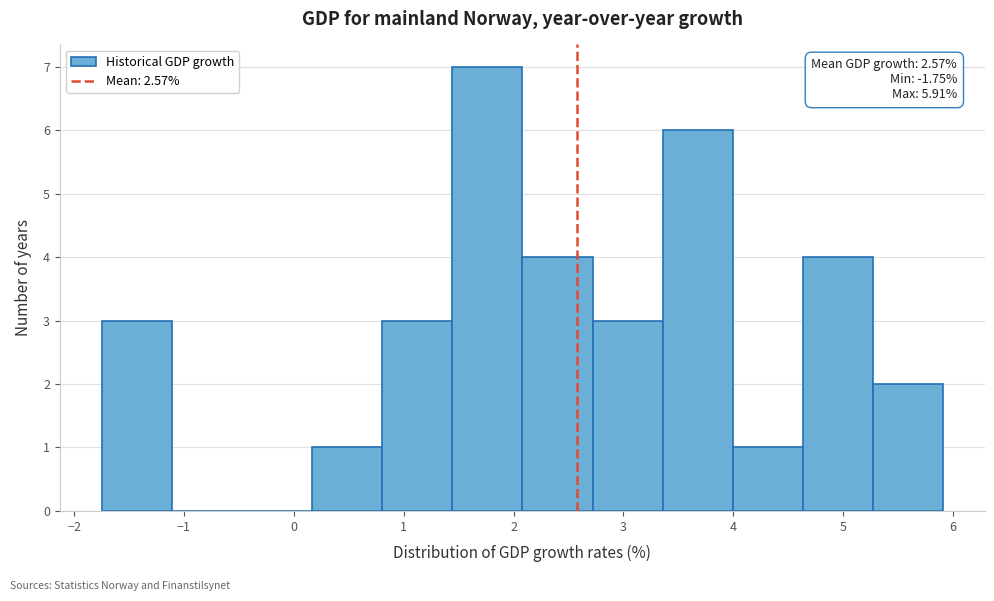

Which range on the x-axis has the tallest bar?

1.4 to 2.1